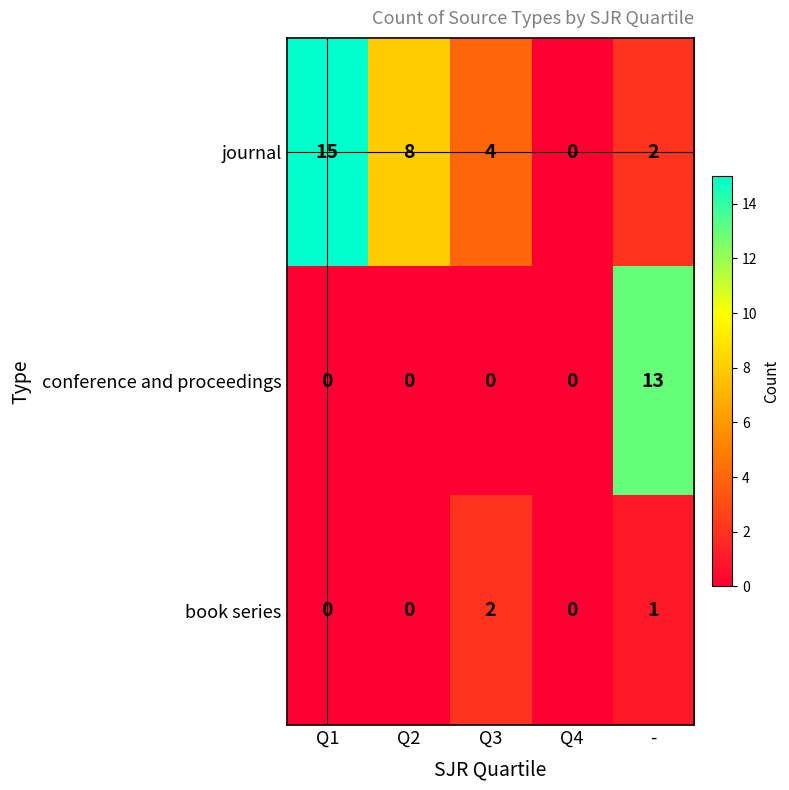

Which series changed the most between Q1 and Q2?

journal